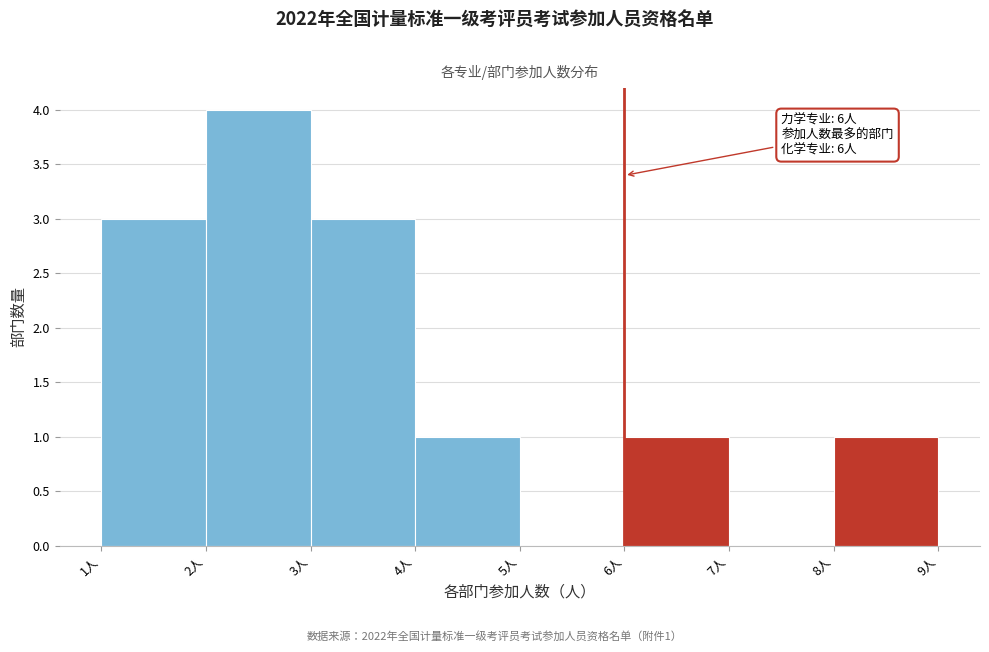

Over which range of the x-axis is the bar tallest?

2 to 3